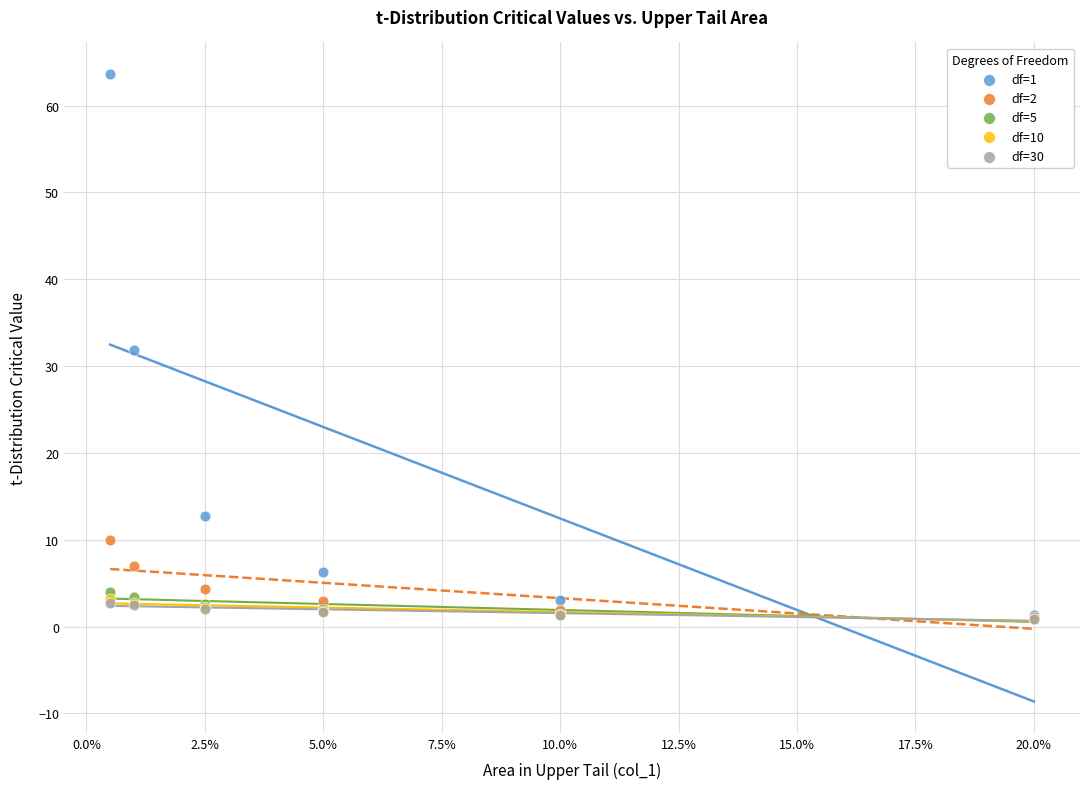

Which series has the largest Y range (max minus min)?

df=1